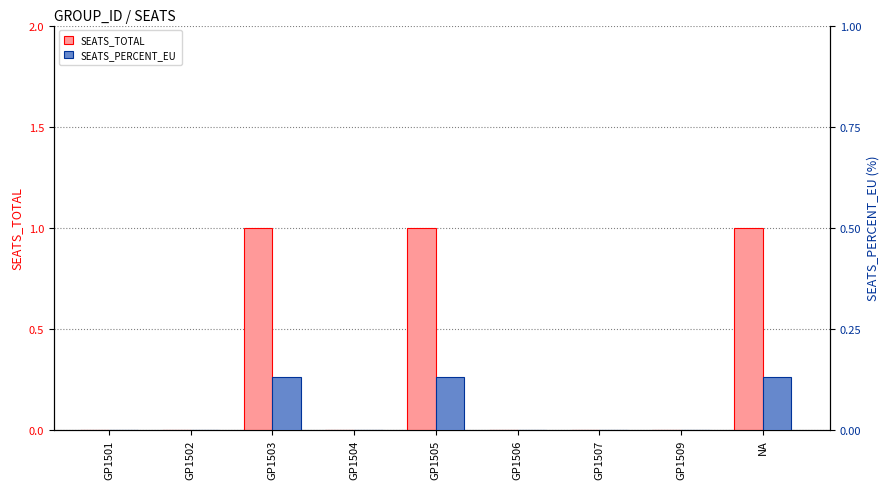

Count the number of categories in the chart.

9